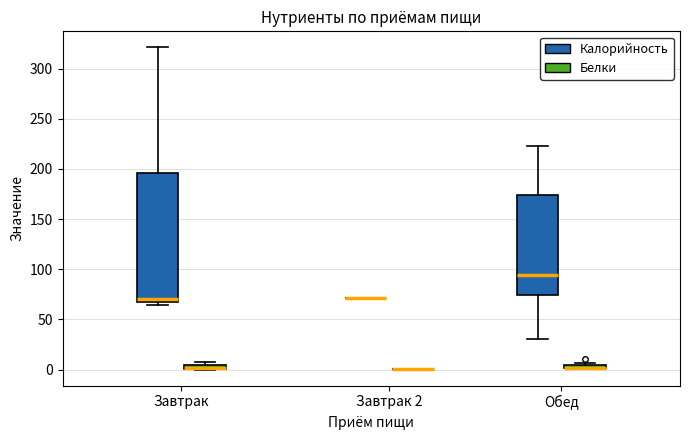

Comparing the boxes themselves (not the whiskers), which one is the tallest?

Завтрак (Калорийность)